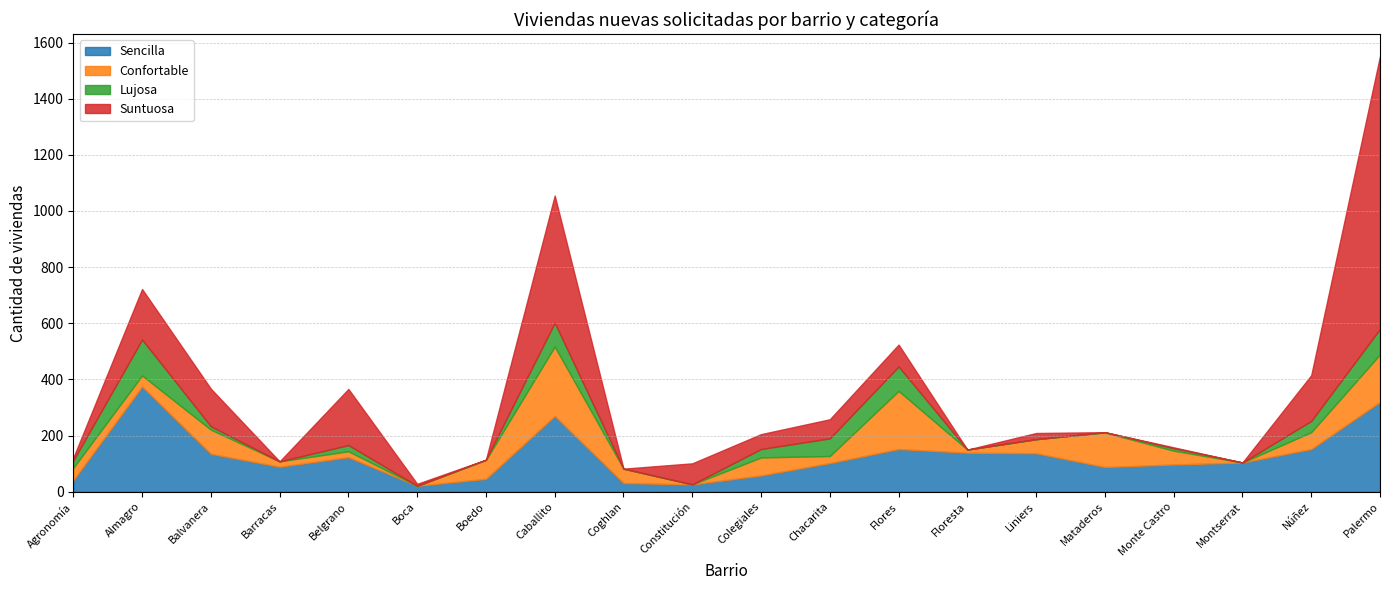

How many intersections are there between Sencilla and Confortable?

11